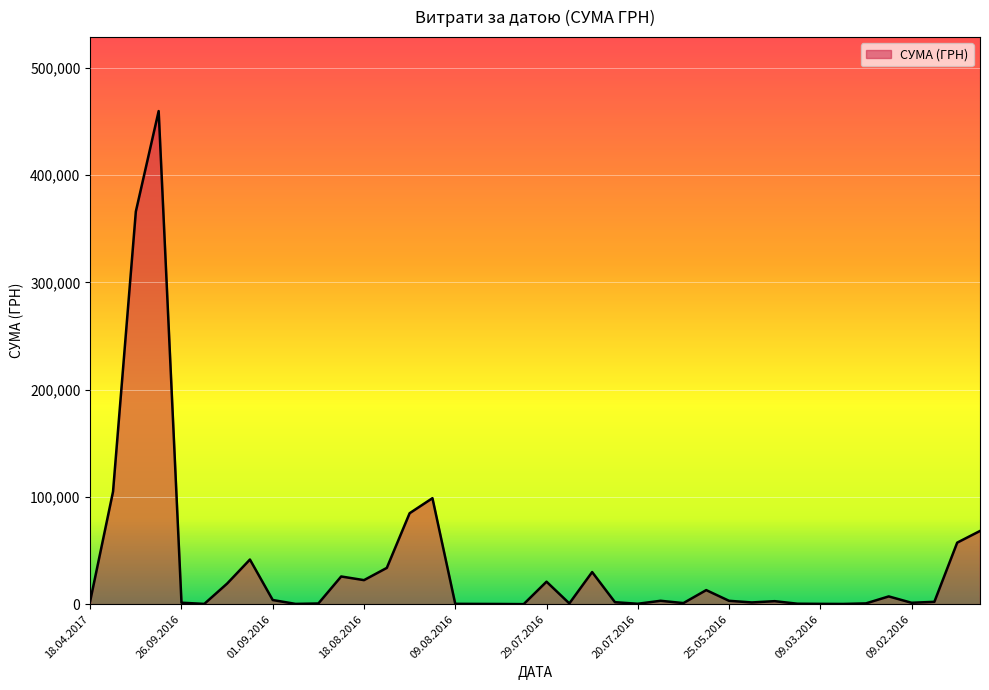

What is the difference between the maximum and minimum values?

459684.0